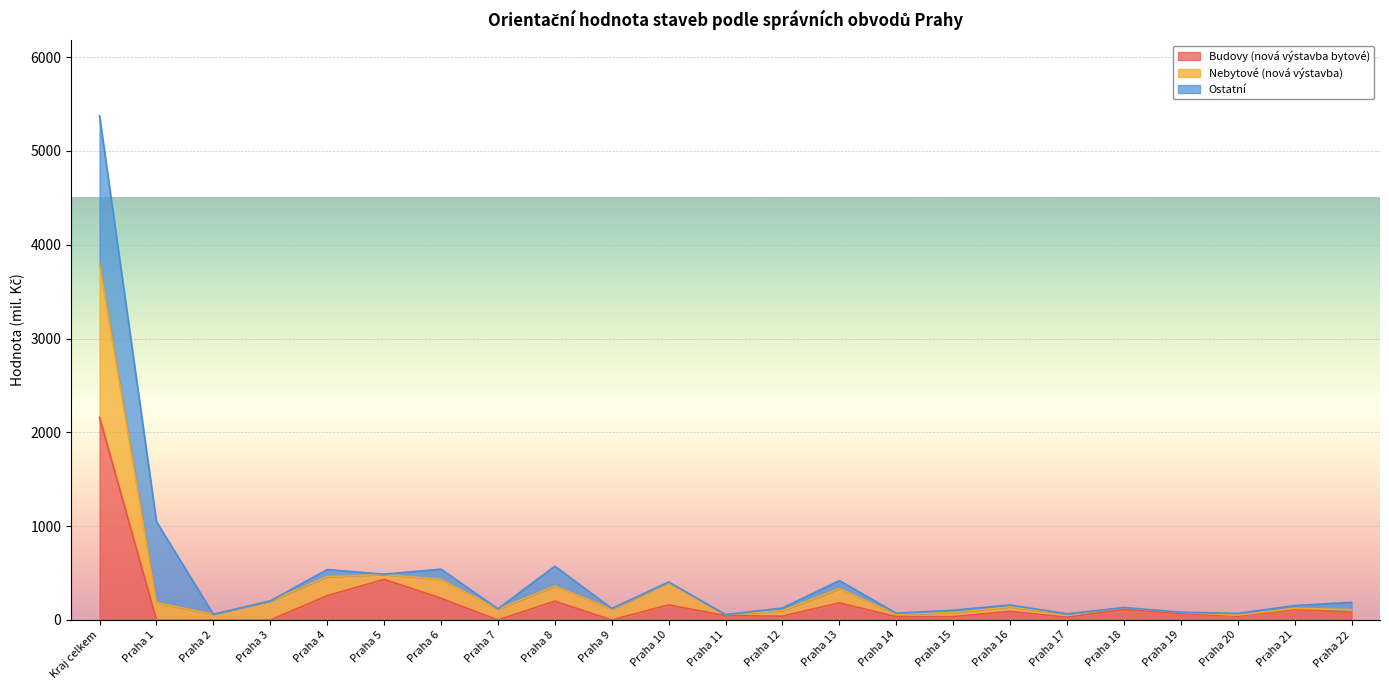

What is the label of the 4th point from the left?

Praha 3